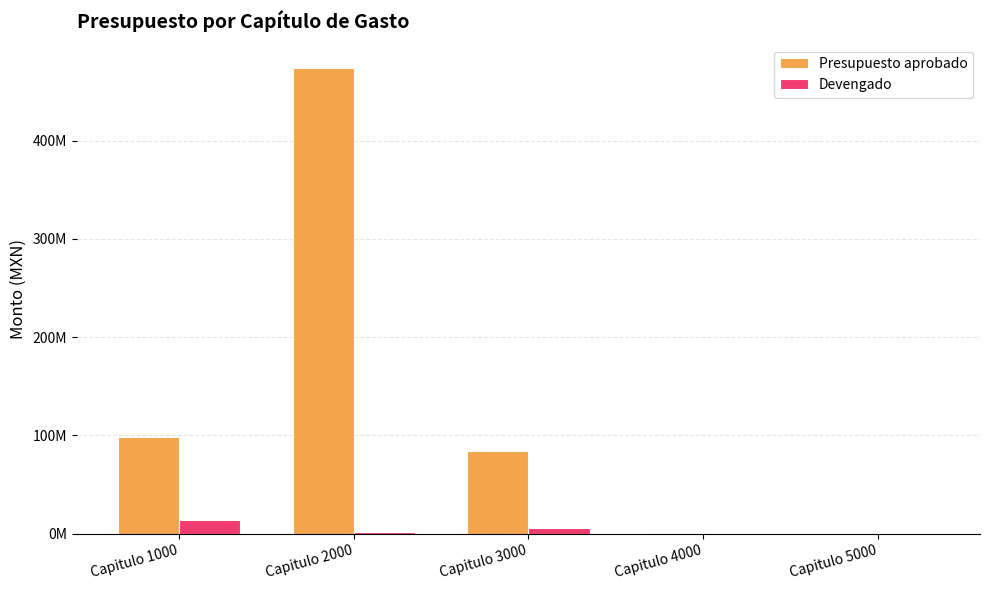

Are the bars horizontal?

No